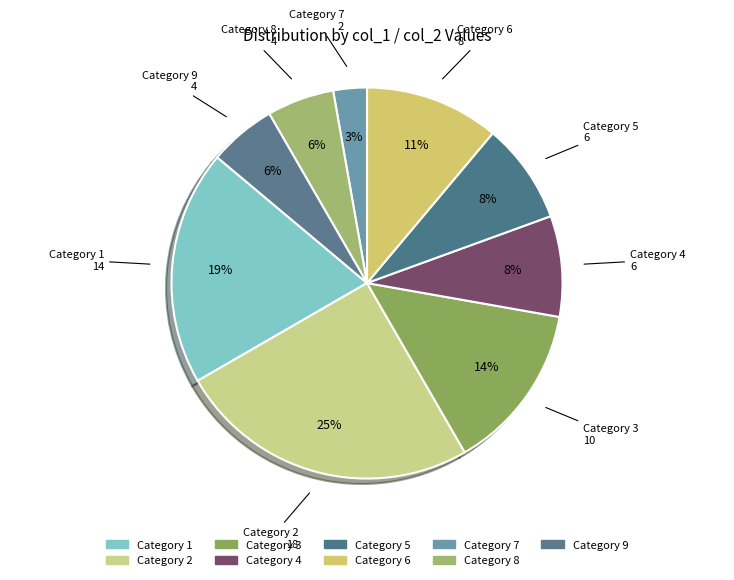

How many slices are in this pie chart?

9